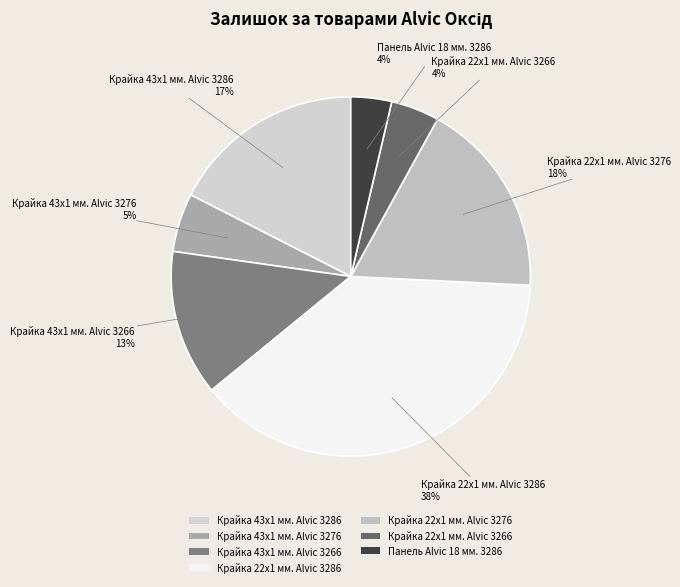

Is Крайка 22x1 мм. Alvic 3286 the majority of the pie?

No